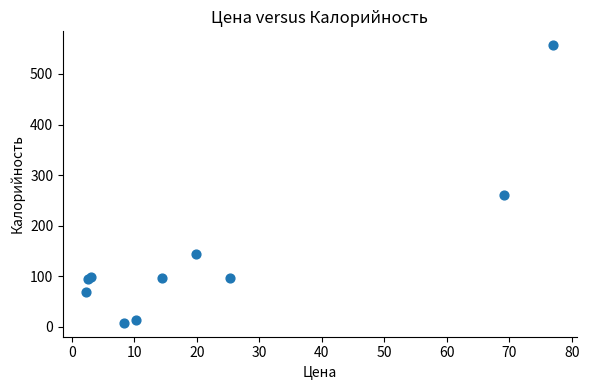

What Y value in the scatter plot is closest to 282?

260.4